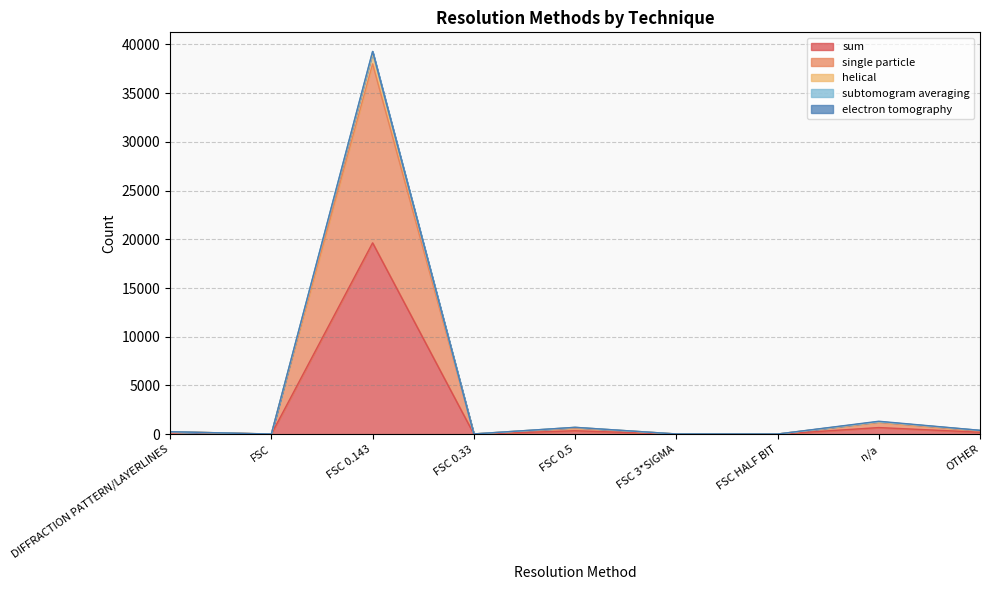

What is the difference between the highest and lowest values at DIFFRACTION PATTERN/LAYERLINES?

30